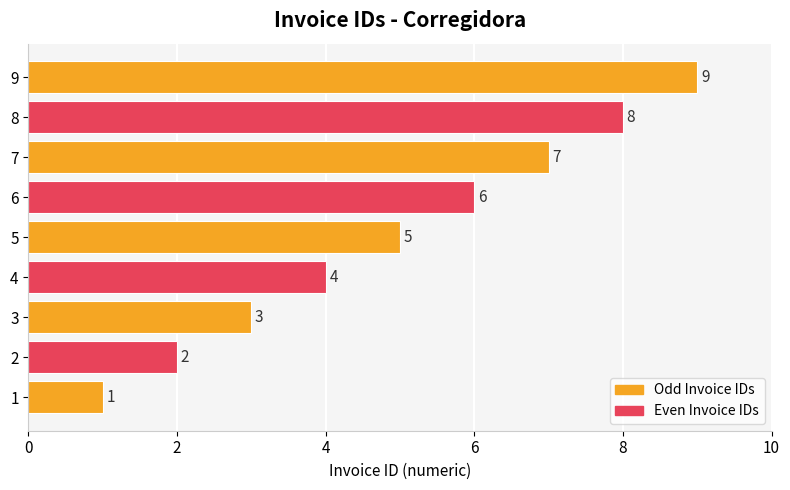

What is the average value?

5